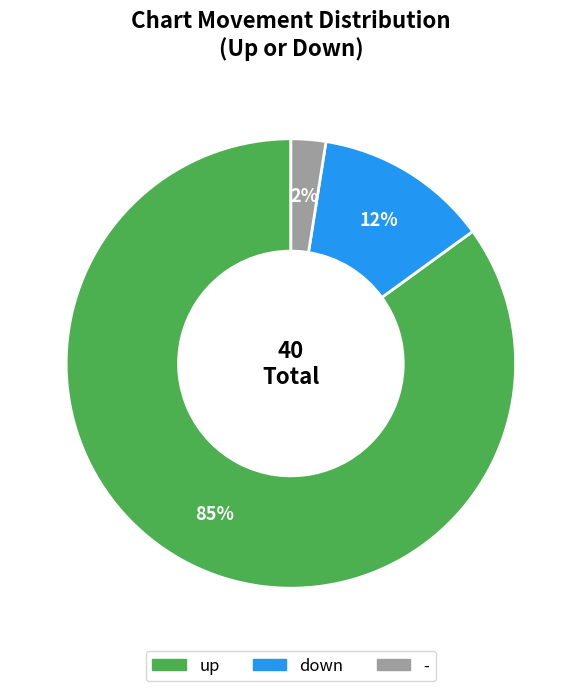

Which slice is the smallest?

-